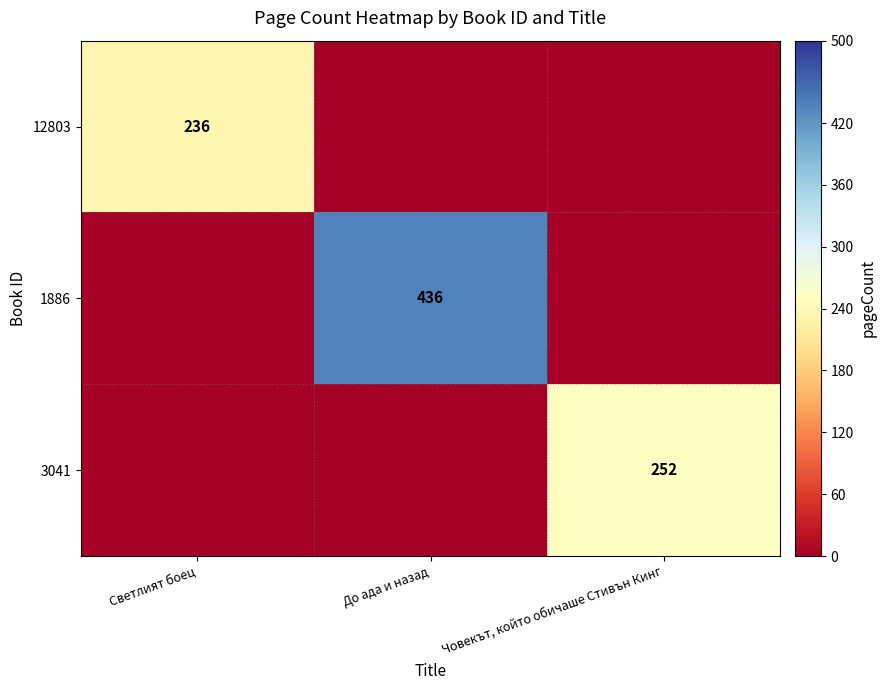

True or false: 3041 has a value of 252 at Човекът, който обичаше Стивън Кинг.

True